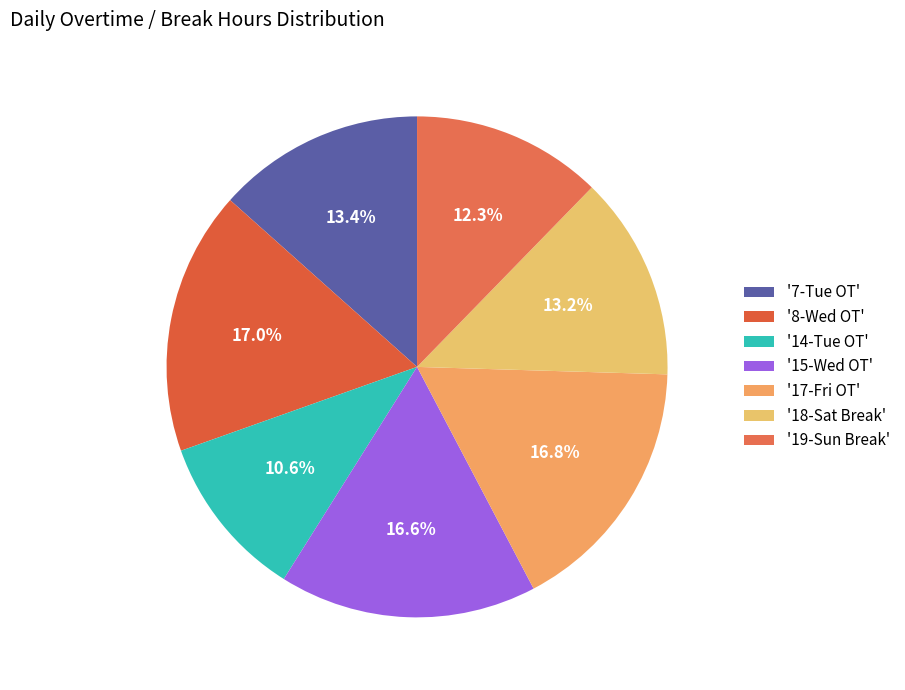

How many slices are in this pie chart?

7